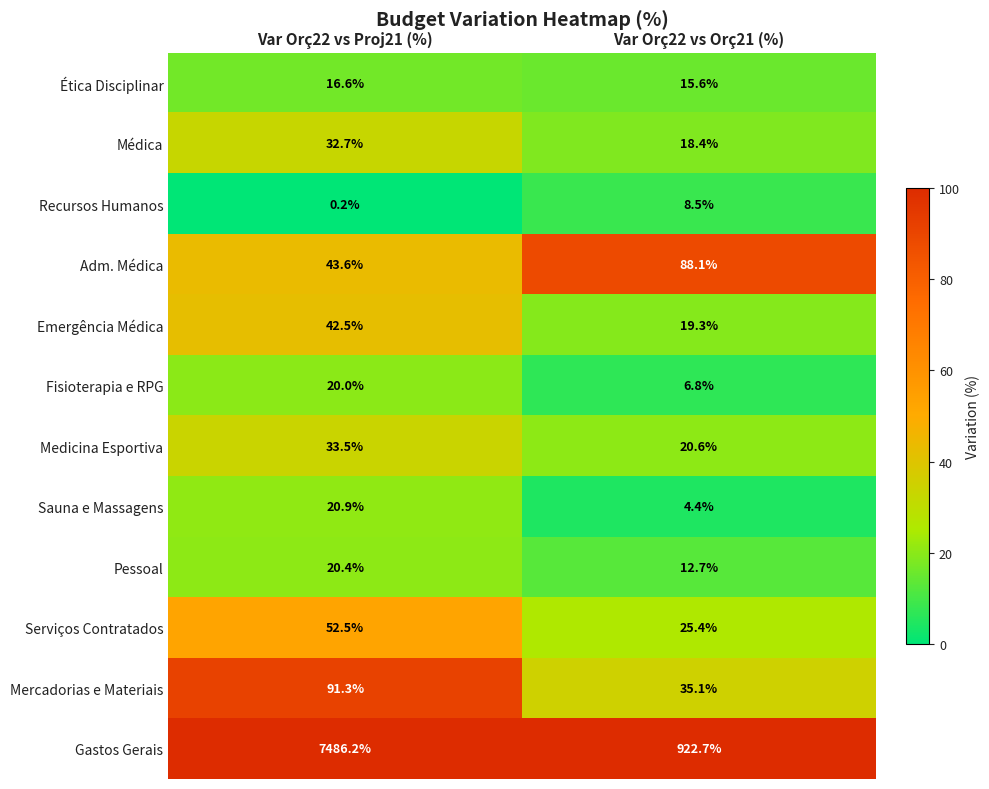

The value of Gastos Gerais at Var Orç22 vs Proj21 (%) is 7486.2. True or false?

True